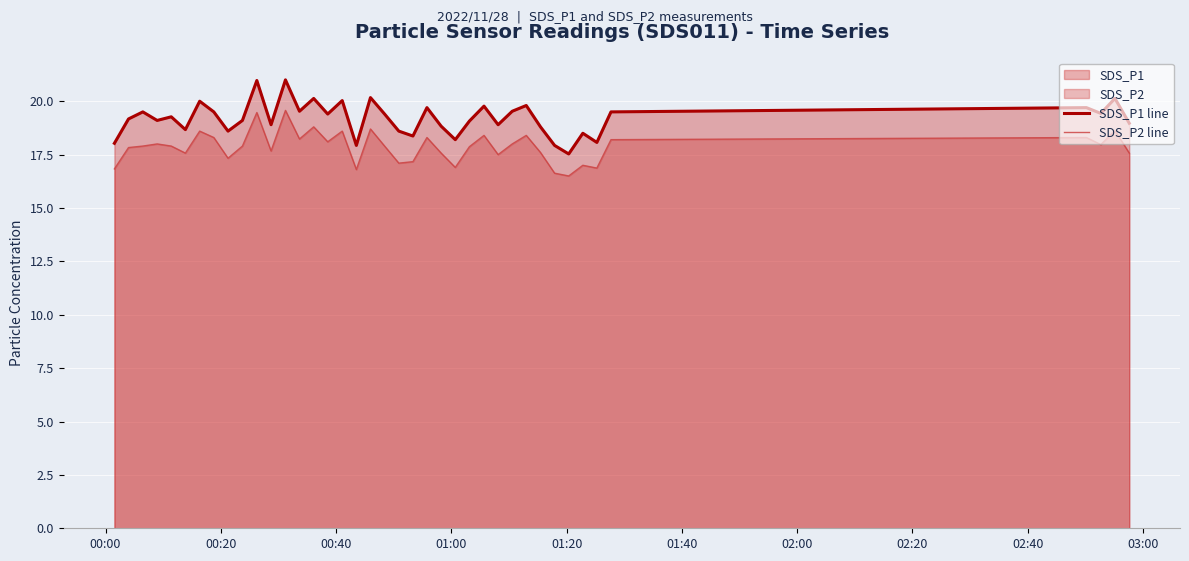

True or false: SDS_P1 line and SDS_P2 line intersect in this chart.

False